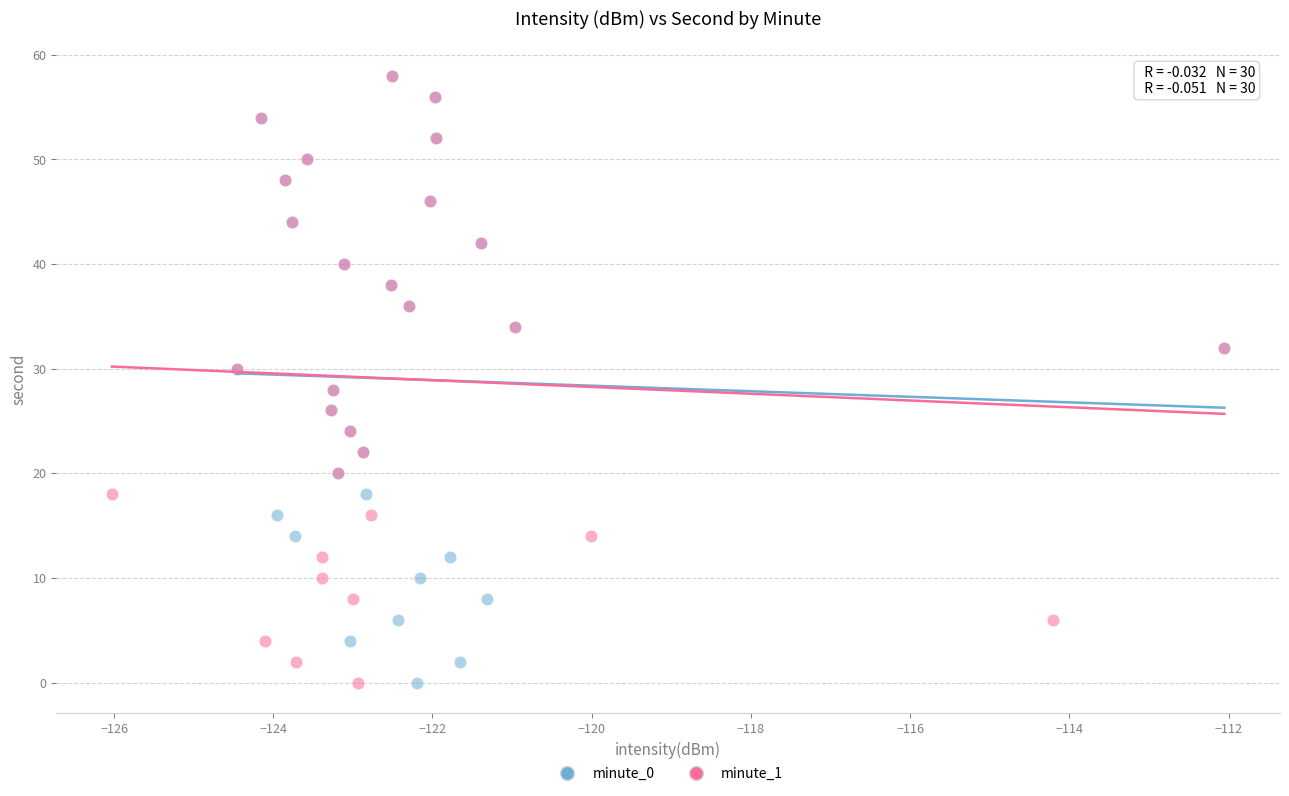

What are all the series names shown in the legend?

minute_0, minute_1